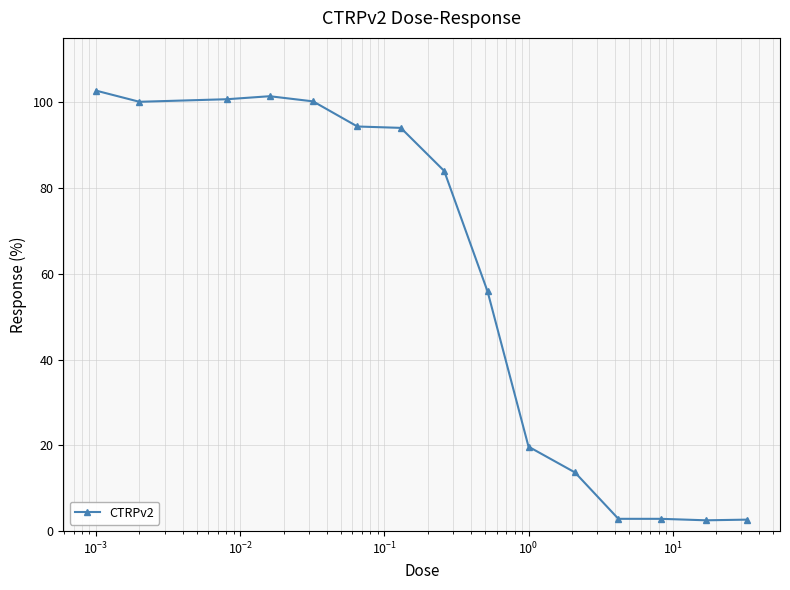

What is the value of the 1st point from the left?

102.7